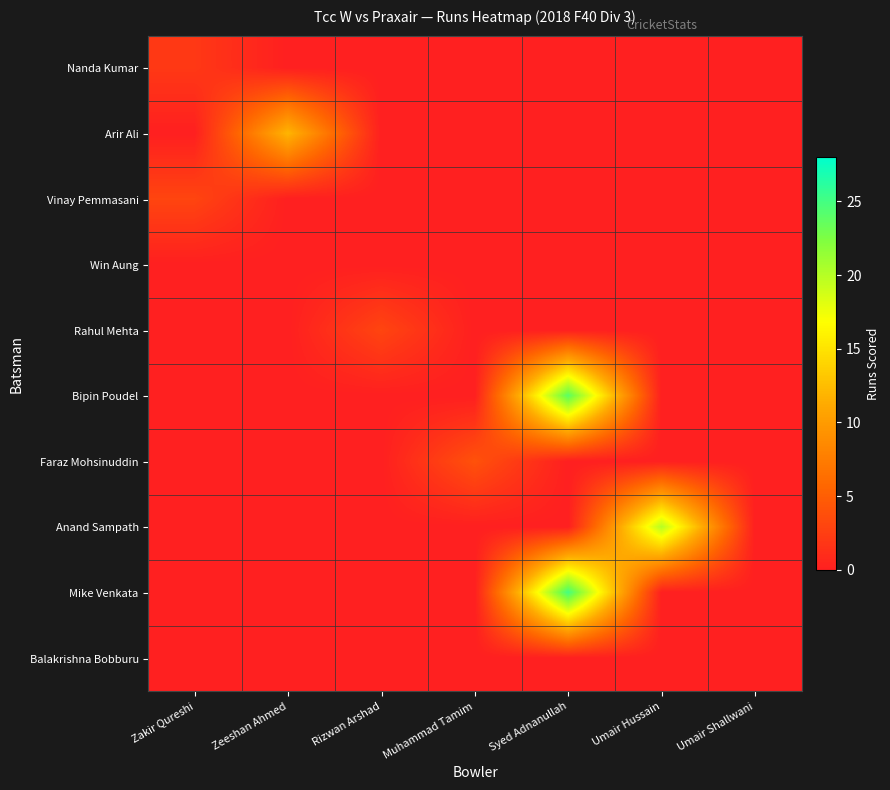

Between Umair Shallwani and Zakir Qureshi, which is larger?

Zakir Qureshi